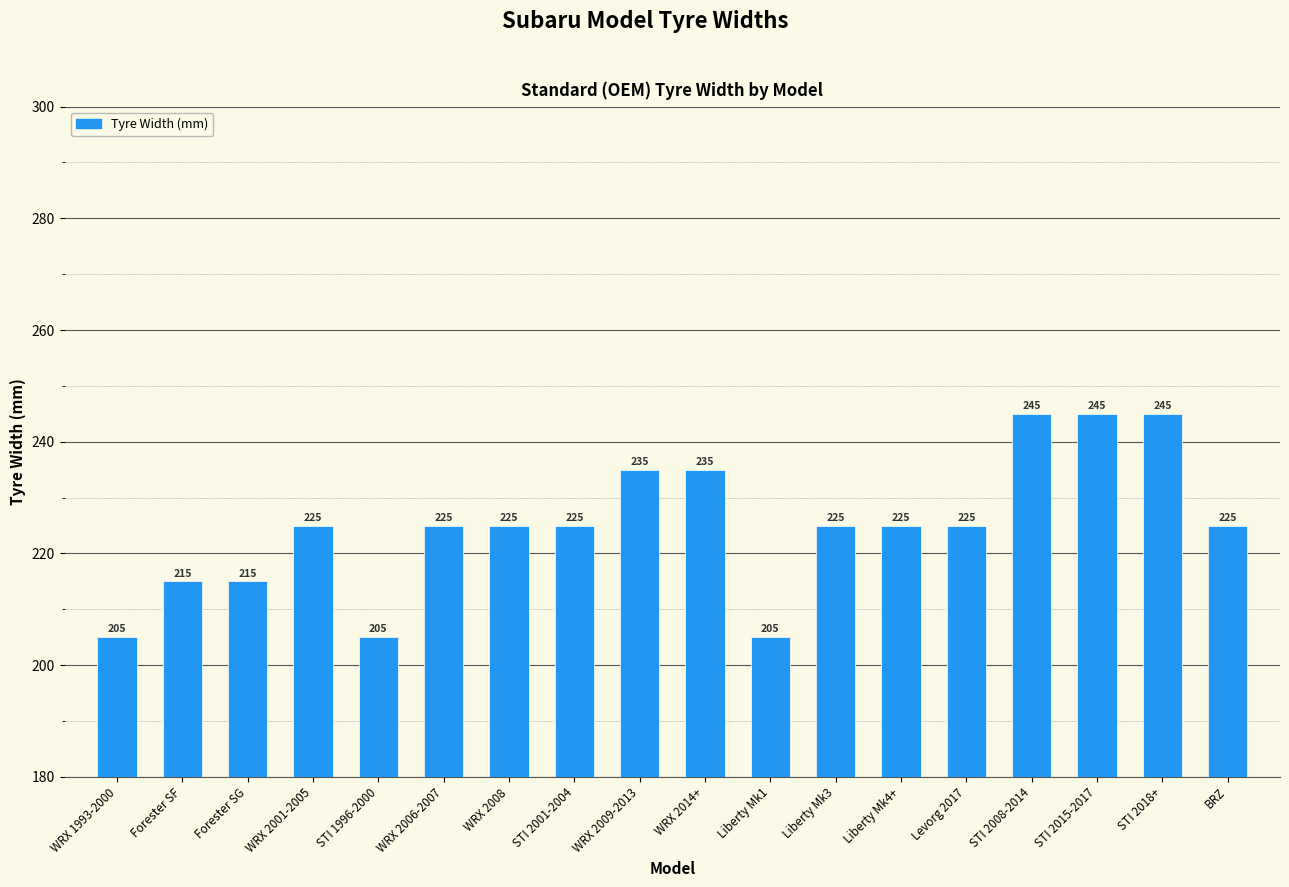

What is the difference between the values at Liberty Mk4+ and STI 2015-2017?

20